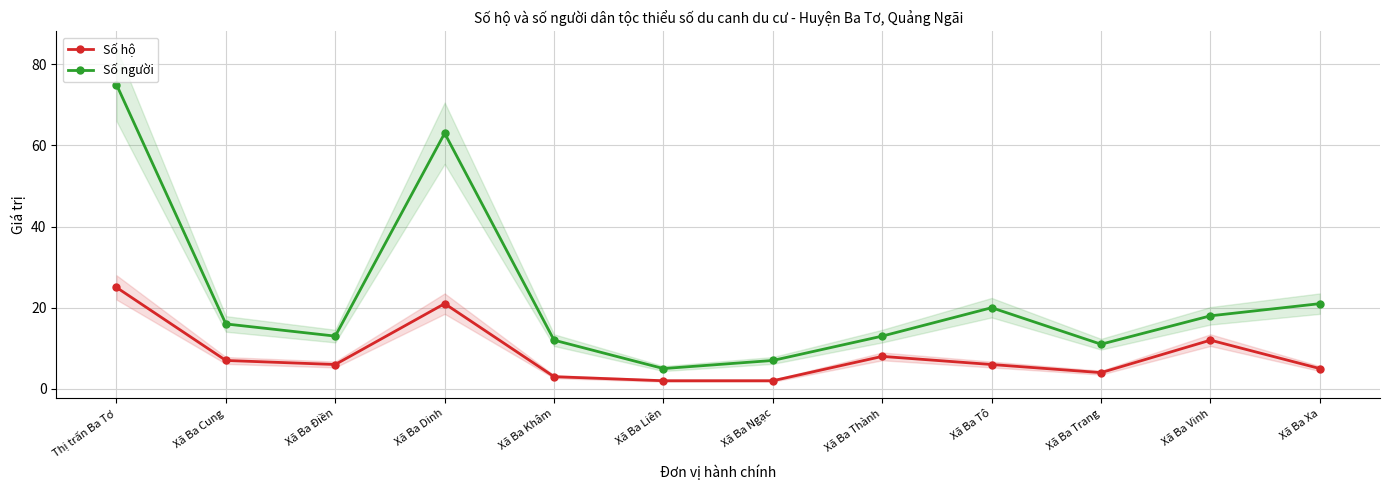

True or false: Số người and Số hộ intersect in this chart.

False